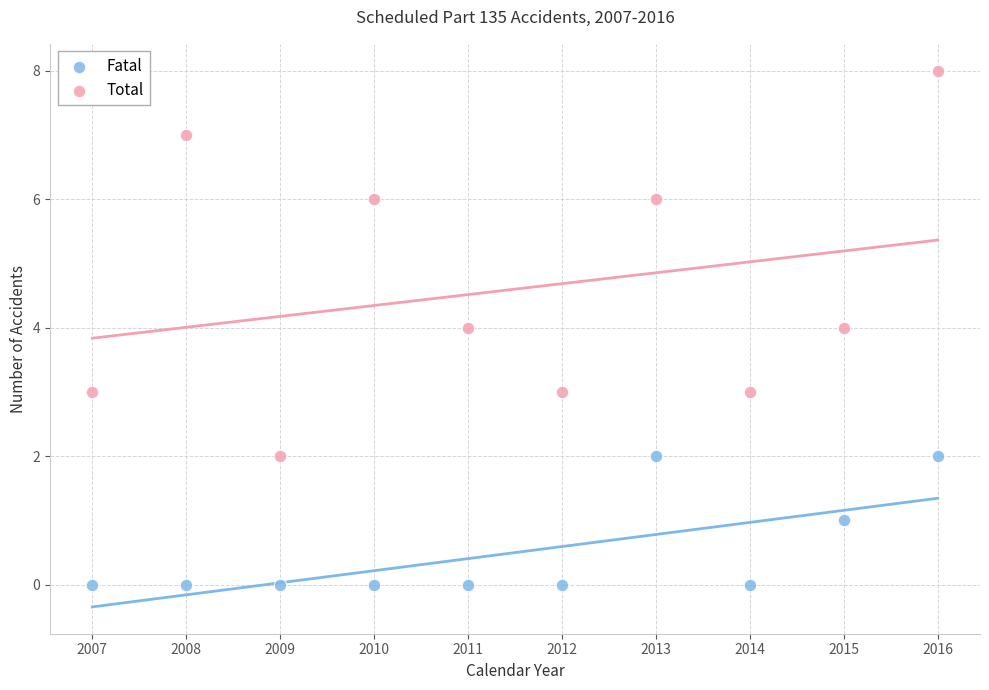

Which series has the widest spread of Y values?

Total